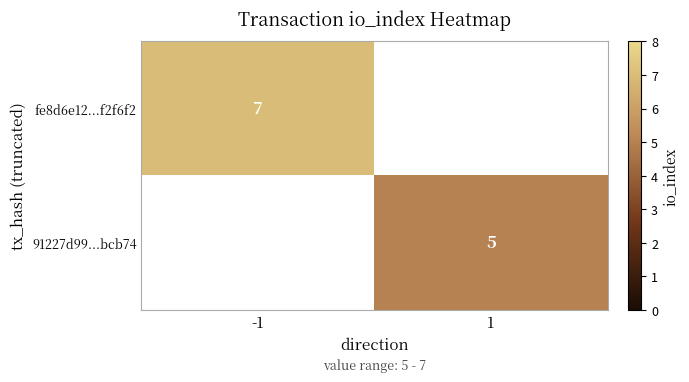

The value of 91227d99...bcb74 at 1 is 9. True or false?

False